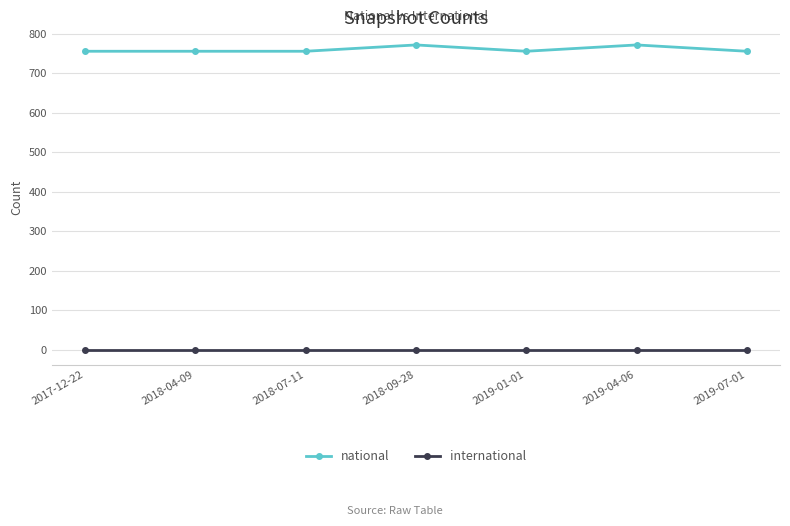

True or false: international has a value of 0 at 2019-01-01.

True